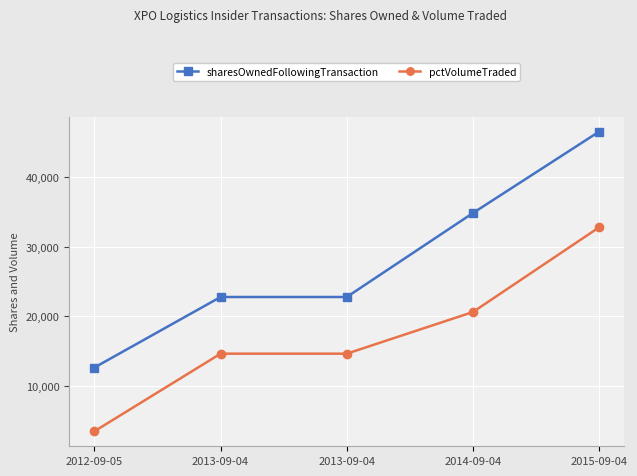

True or false: pctVolumeTraded and sharesOwnedFollowingTransaction intersect in this chart.

False